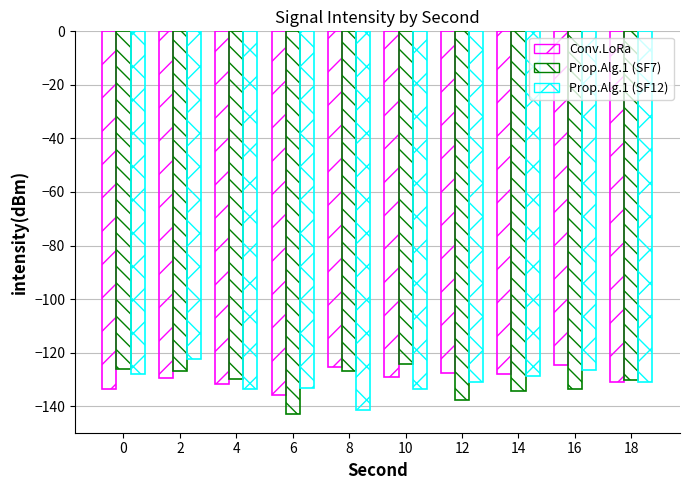

Are the bars horizontal?

No